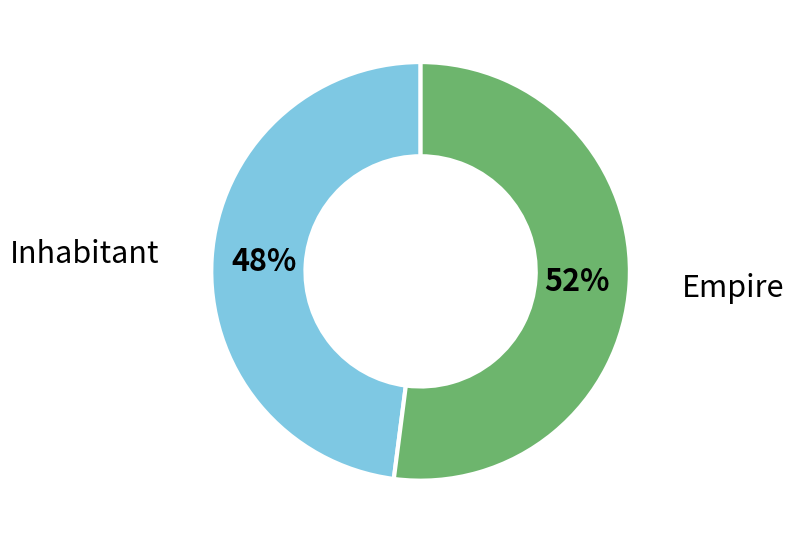

How many slices are in this pie chart?

2